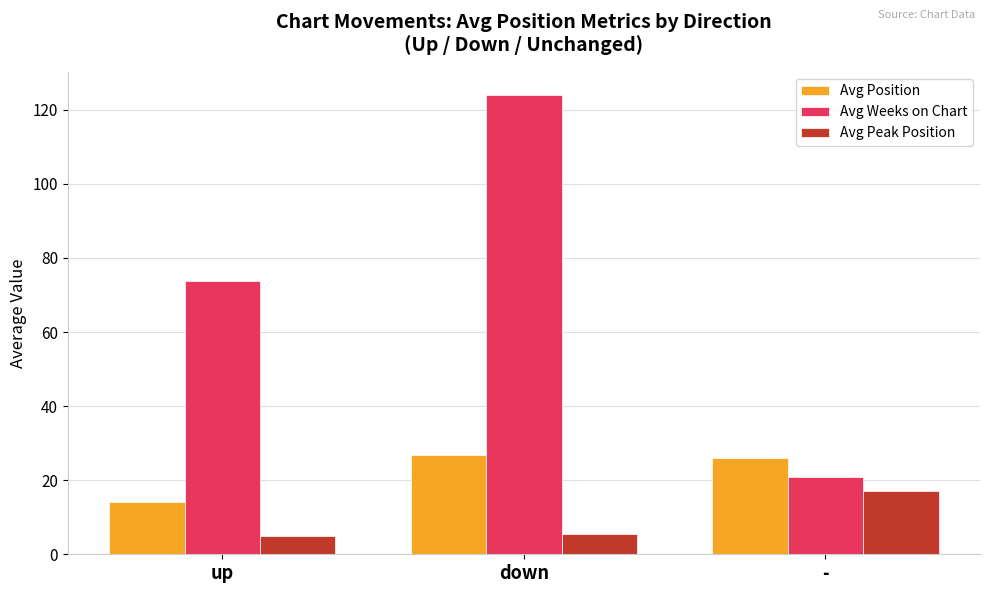

How many values in the Avg Peak Position series exceed 5?

2